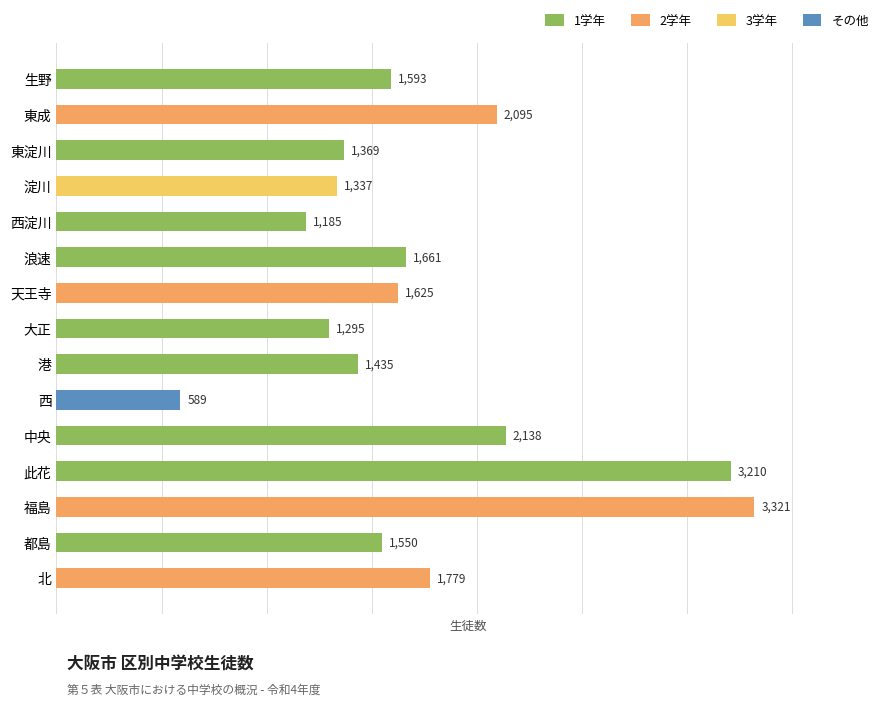

What is the value of the 10th bar from the top?

589